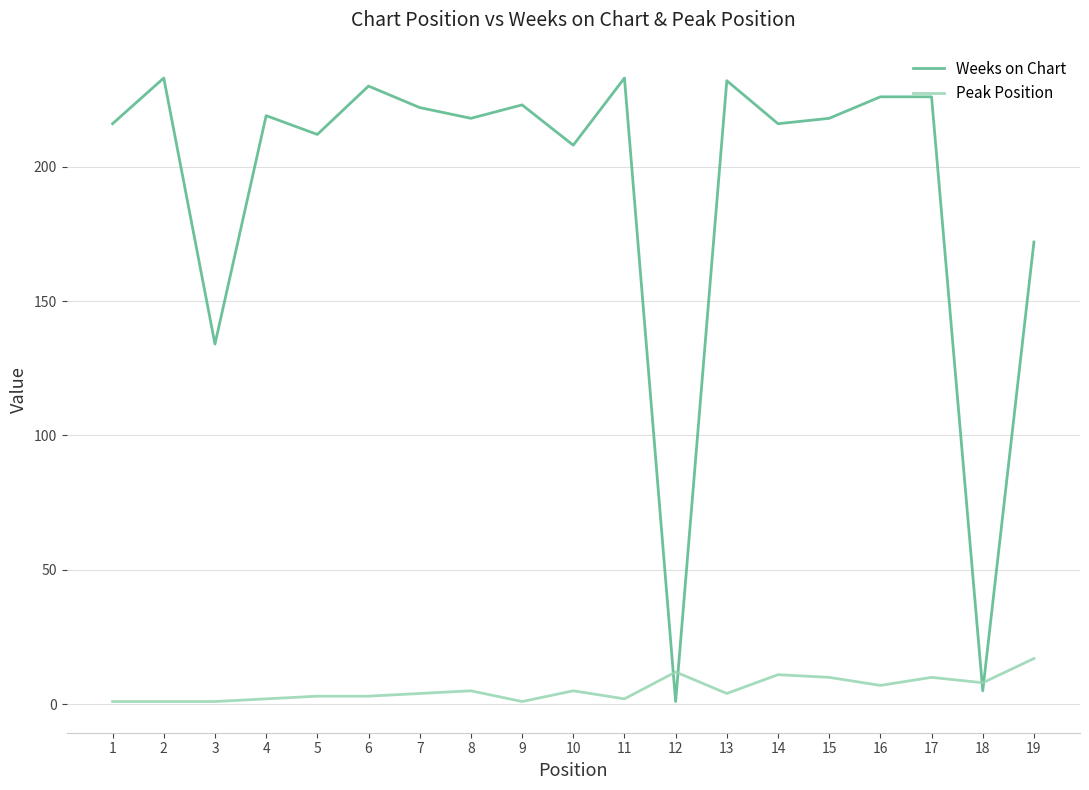

What is the difference between the highest and lowest values at 5?

209